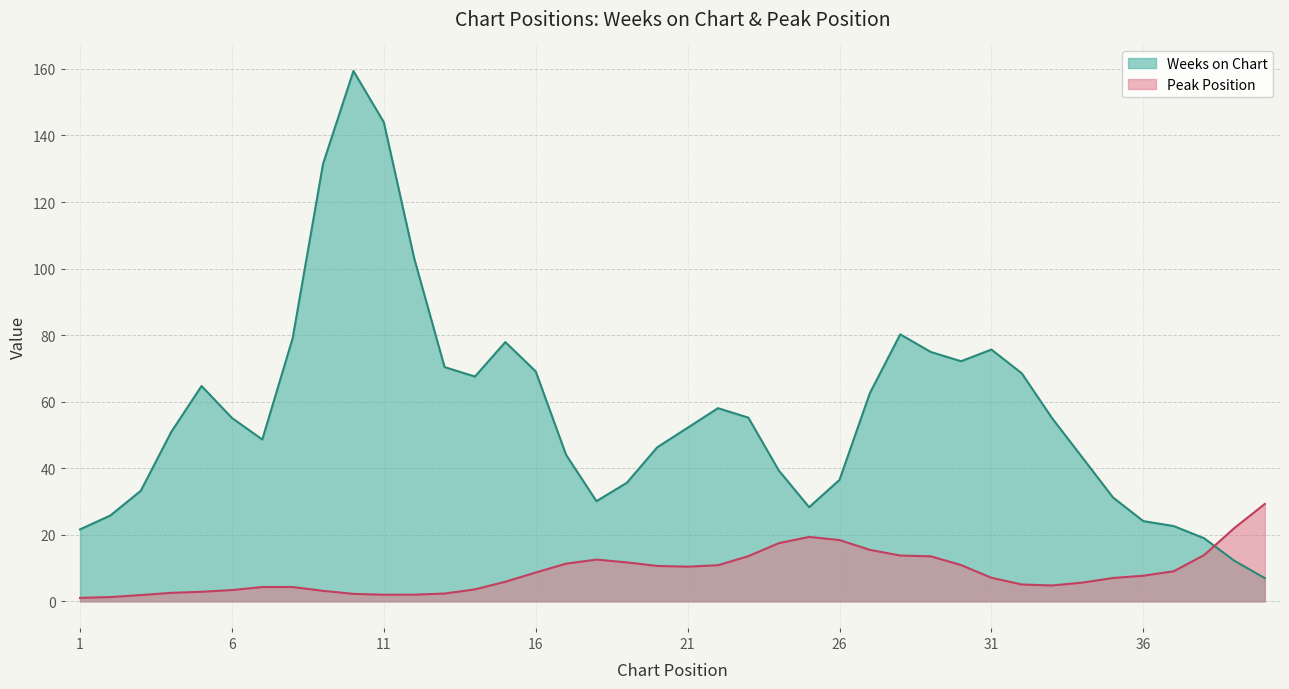

What is the maximum value shown in the chart?

159.4